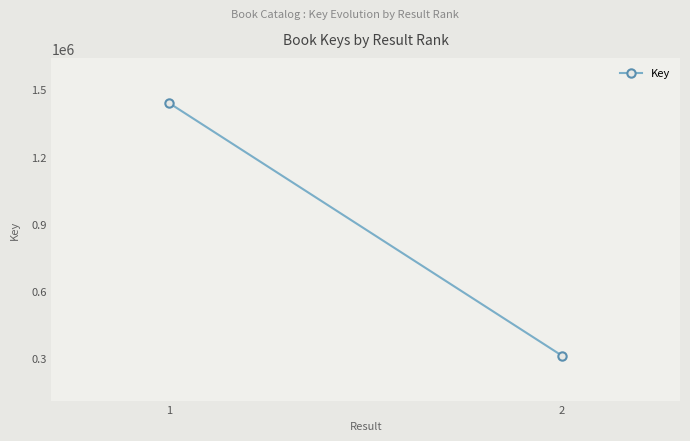

What is the greatest value displayed?

1440818